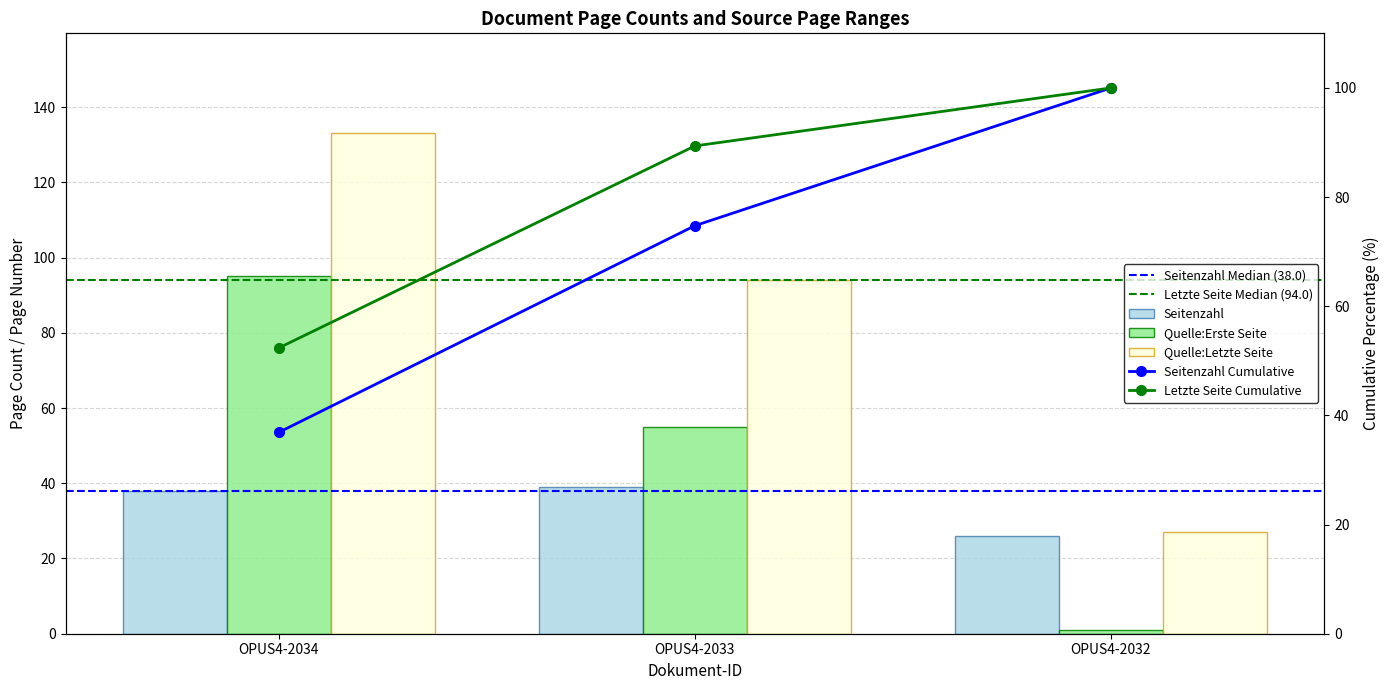

Reading right to left, transcribe all the data shown in this chart.

Seitenzahl: OPUS4-2032=26	OPUS4-2033=39	OPUS4-2034=38
Quelle:Erste Seite: OPUS4-2032=1	OPUS4-2033=55	OPUS4-2034=95
Quelle:Letzte Seite: OPUS4-2032=27	OPUS4-2033=94	OPUS4-2034=133